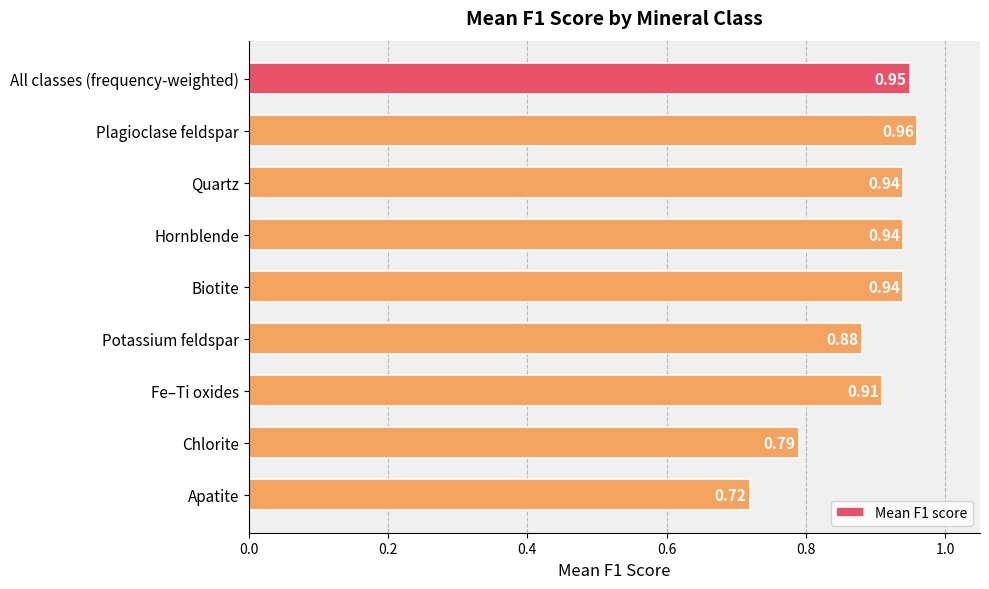

What is the label of the 9th bar from the top?

Apatite